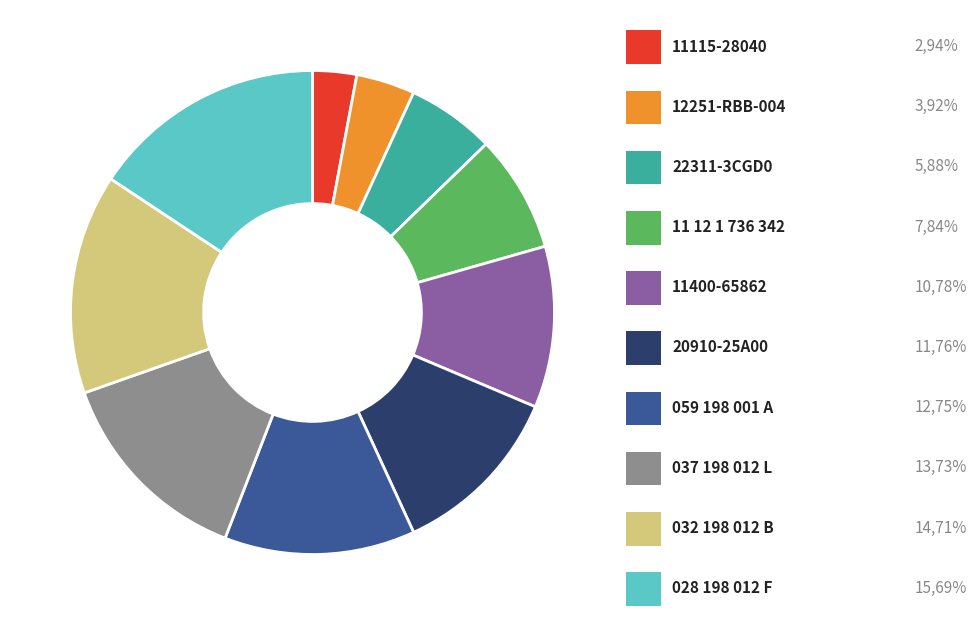

Does any single category account for the majority?

No